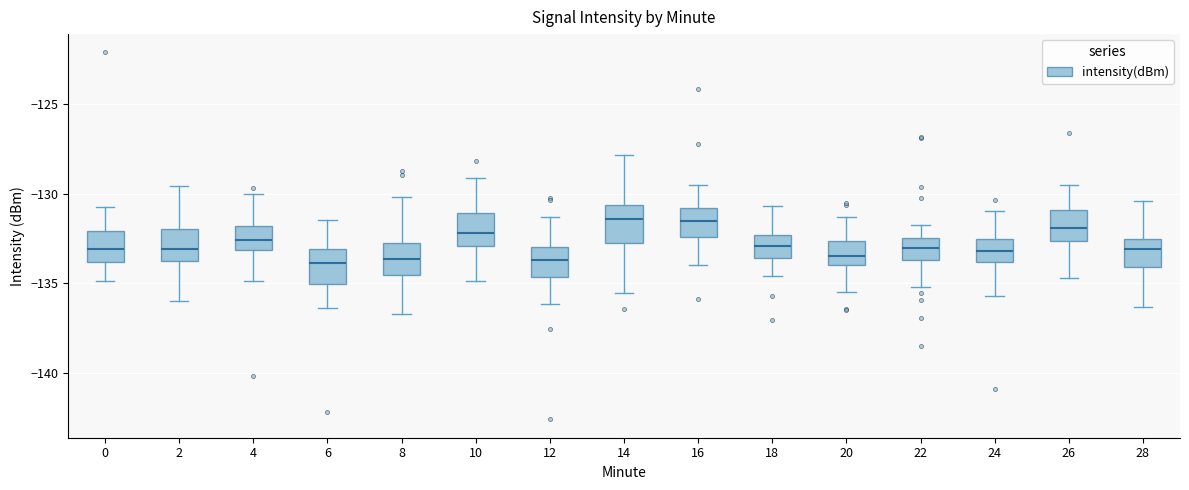

Where does the lower whisker of the box at x = 6 end on the y-axis? The values are not printed on the chart, so give them approximately, as read against the axis.

-136.5